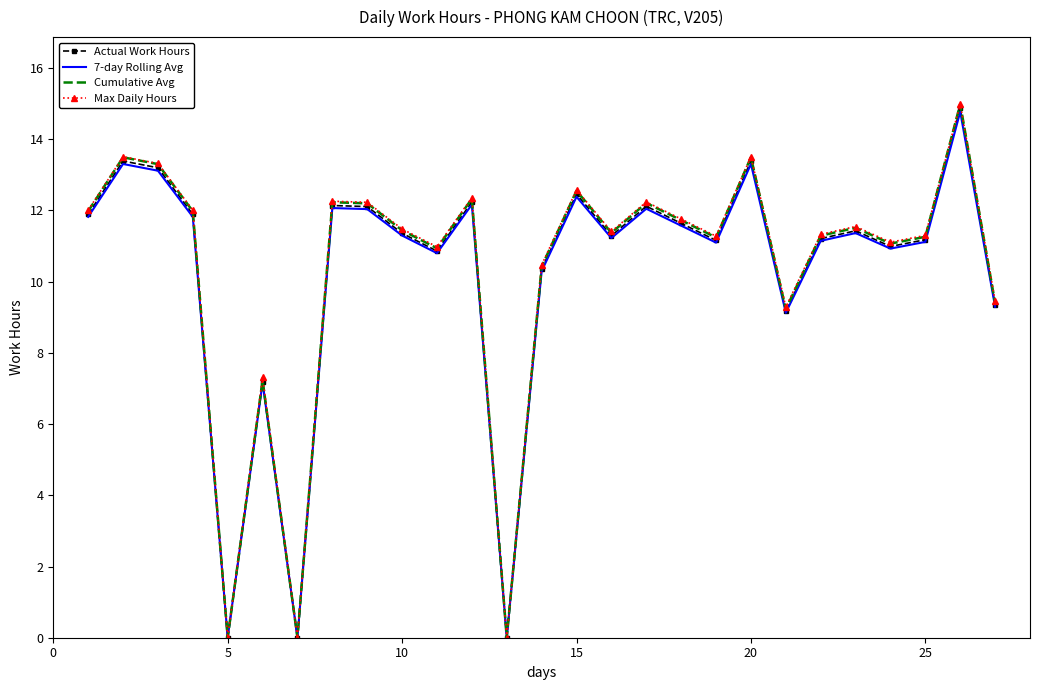

What is the greatest value displayed?

15.0